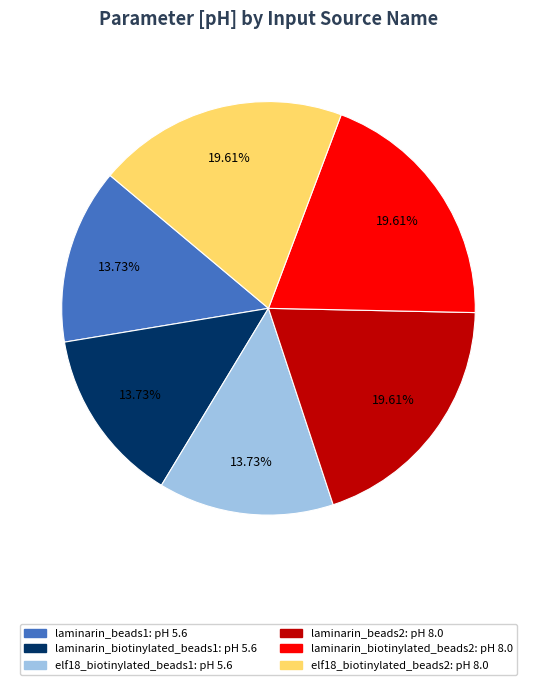

True or false: laminarin_biotinylated_beads1 accounts for 3% of the total.

False